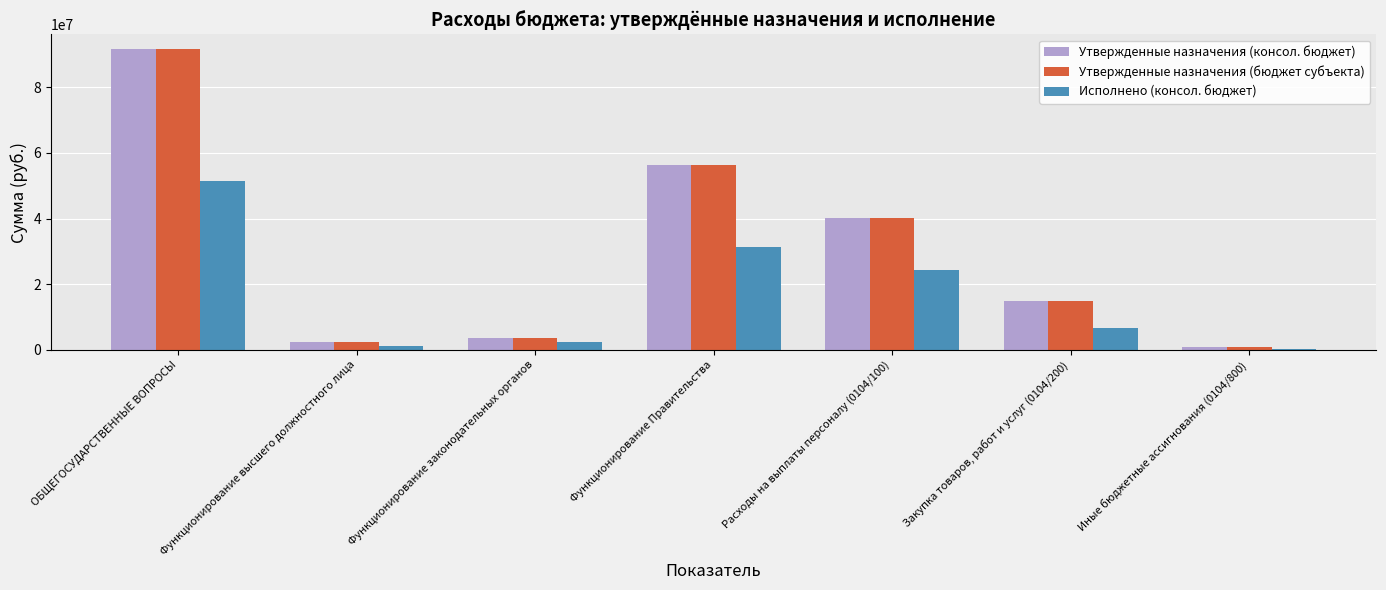

Is it true that Исполнено (консол. бюджет) equals 303660.0 at Иные бюджетные ассигнования (0104/800)?

True